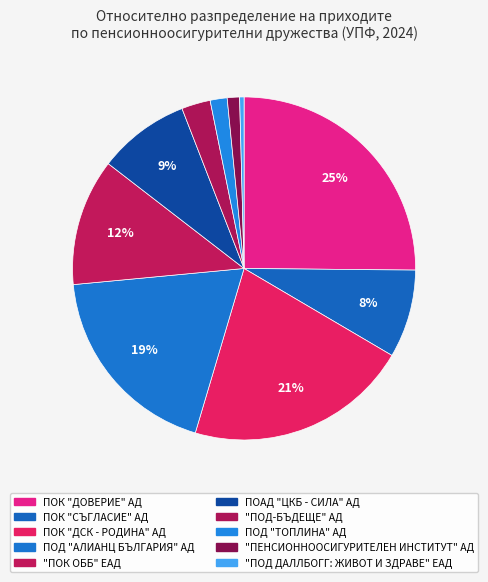

Is "ПОД-БЪДЕЩЕ" АД the majority of the pie?

No